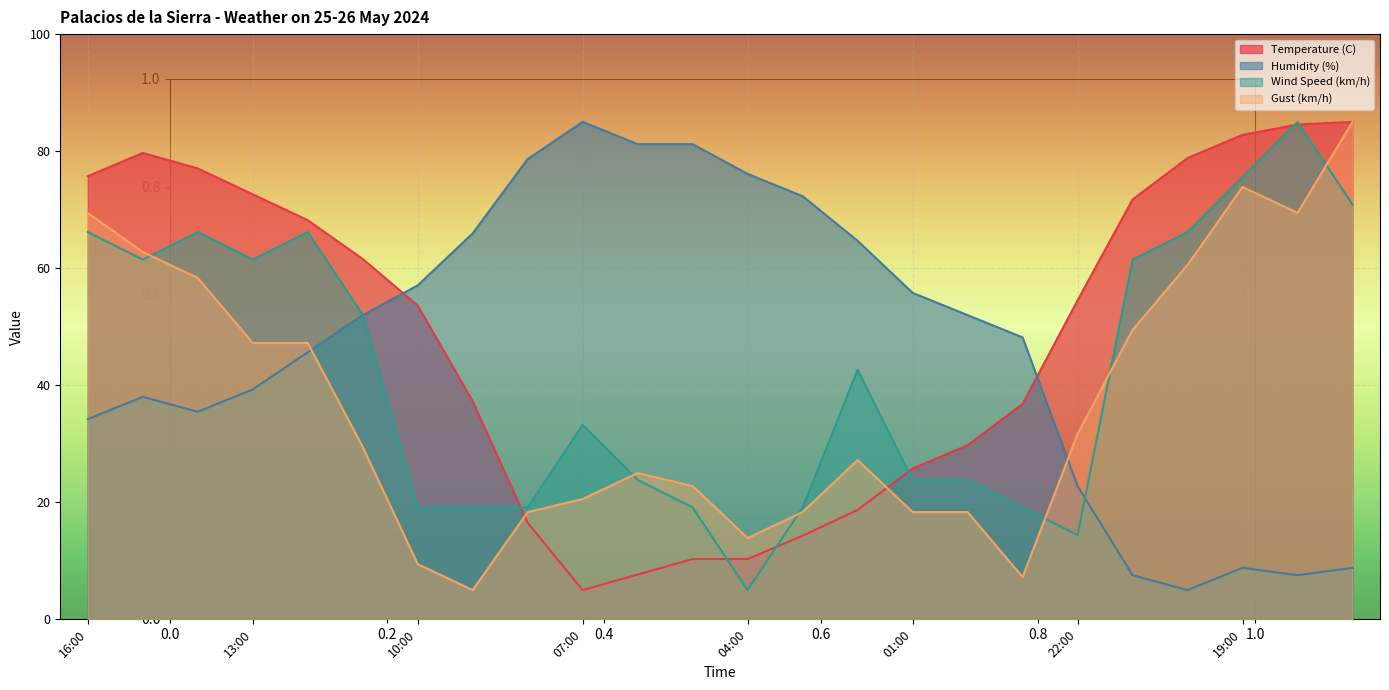

Is the value of Wind Speed (km/h) at 16:00 greater than the value of Temperature (C) at 00:00?

Yes